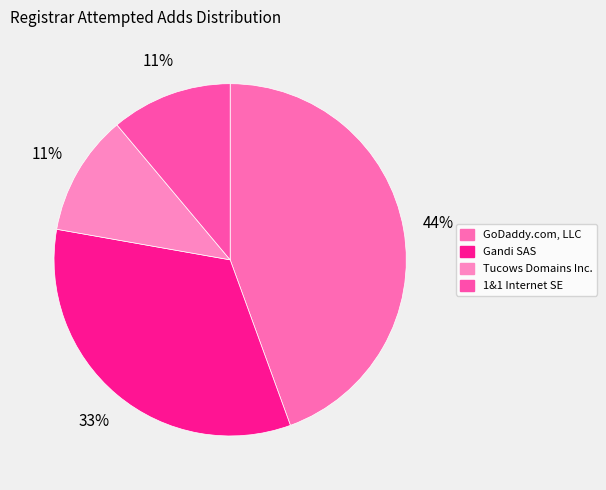

What portion of the pie excludes GoDaddy.com, LLC?

55.6%